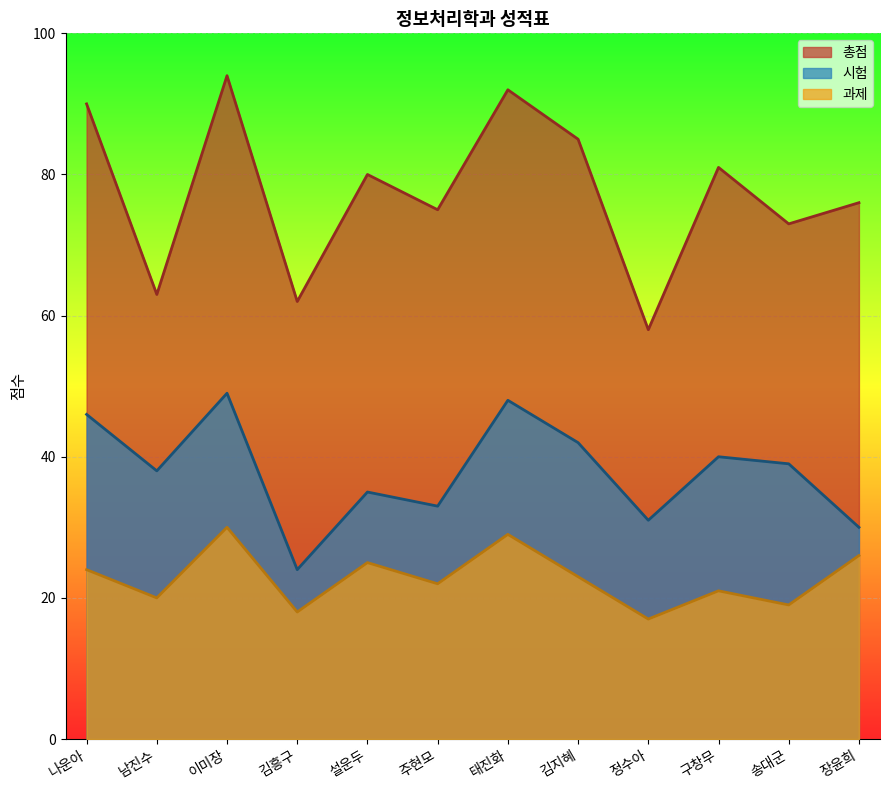

Between 설운두 and 정수아, which series saw the biggest shift?

총점